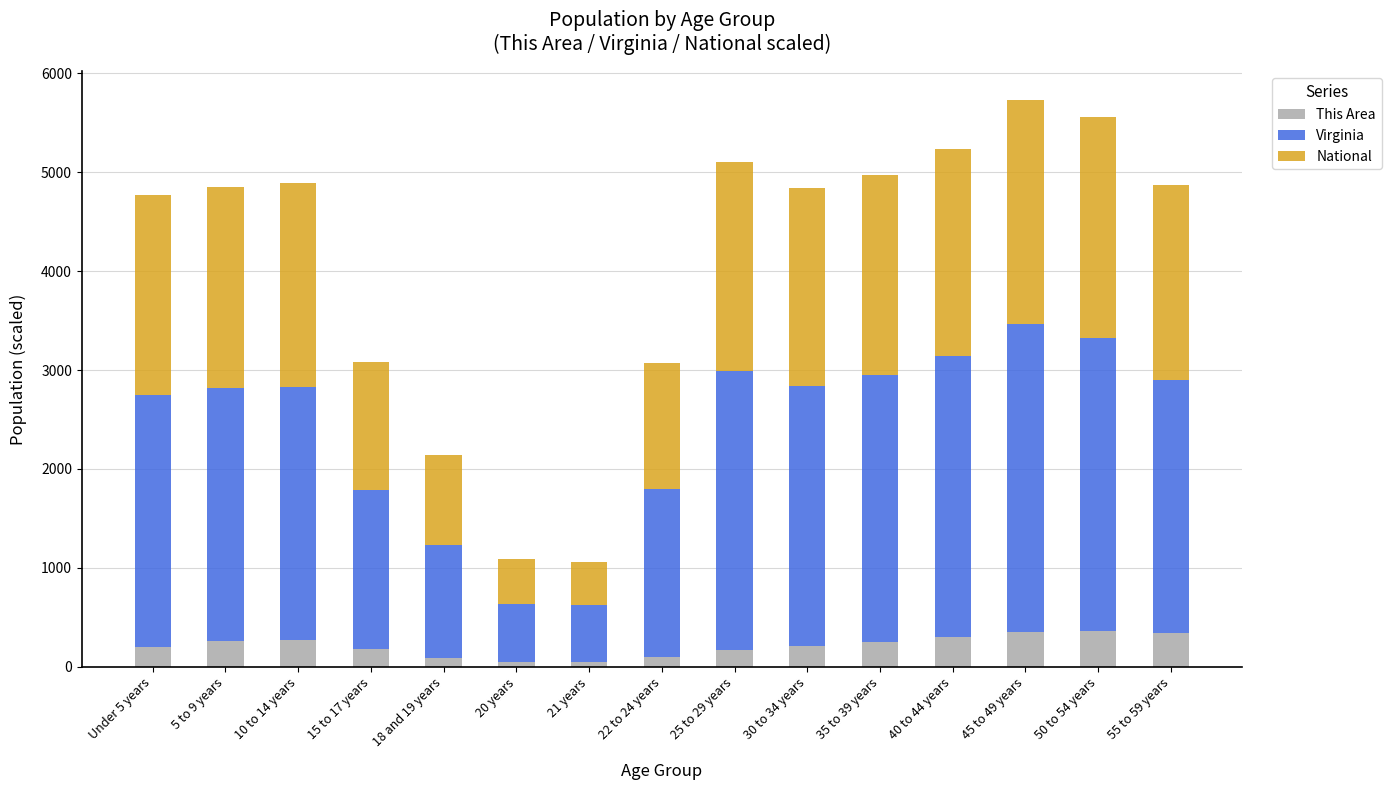

What is the total value across all series at 45 to 49 years?

5733.6